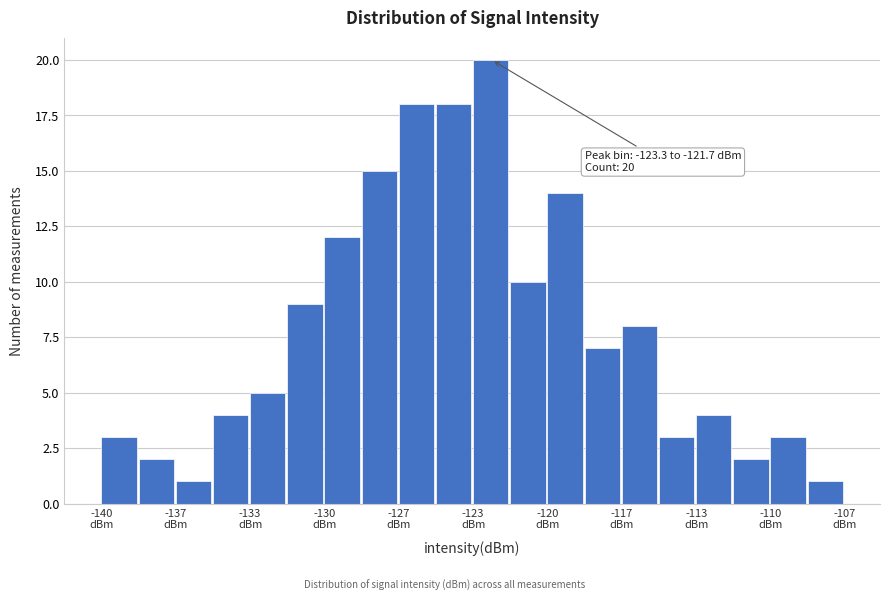

Read against the x-axis, roughly where is the centre of the tallest bar?

-122.5